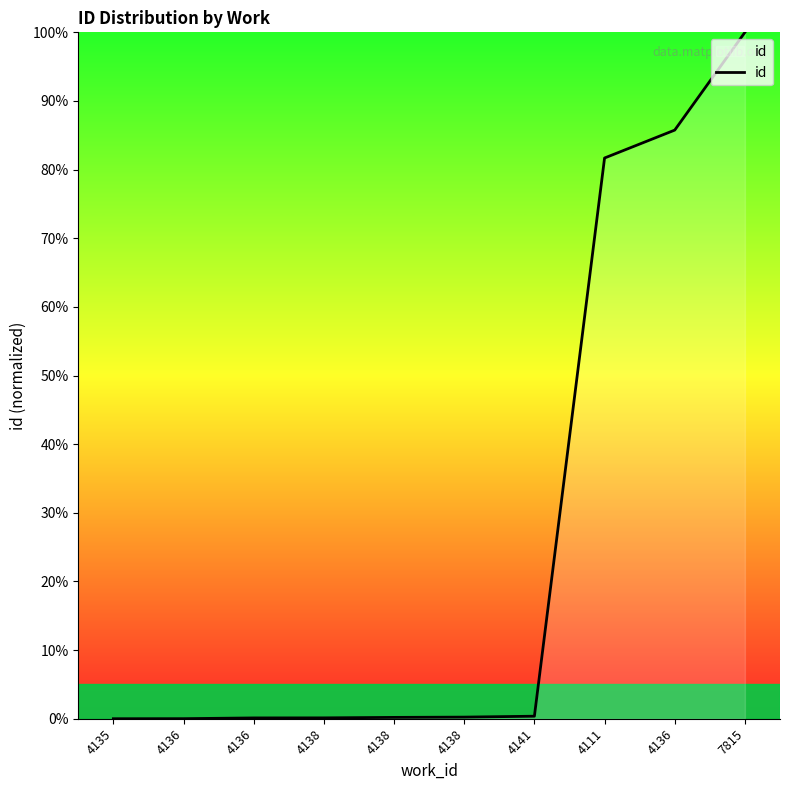

Is this an area chart (filled region under the line)?

Yes